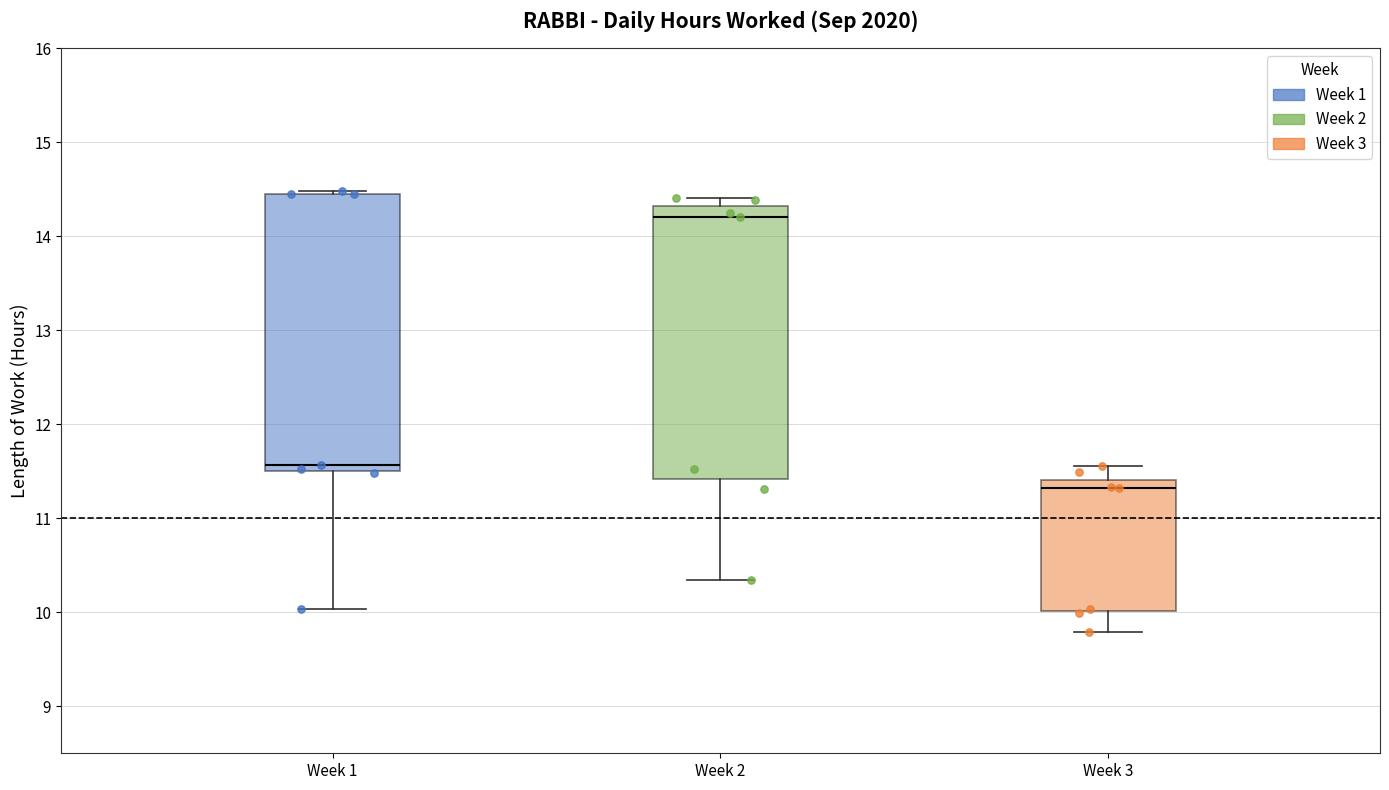

Which box's median line is the highest?

Week 2